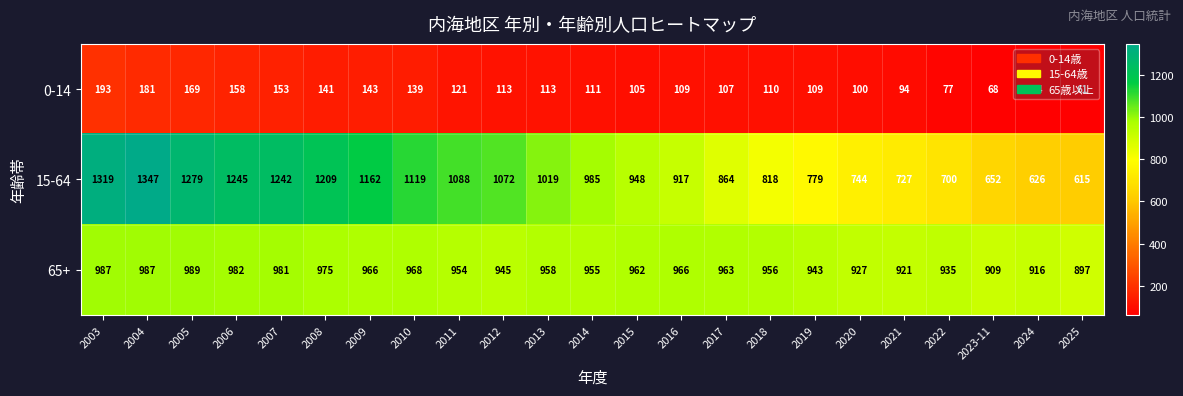

Which series changed the most between 2009 and 2010?

15-64